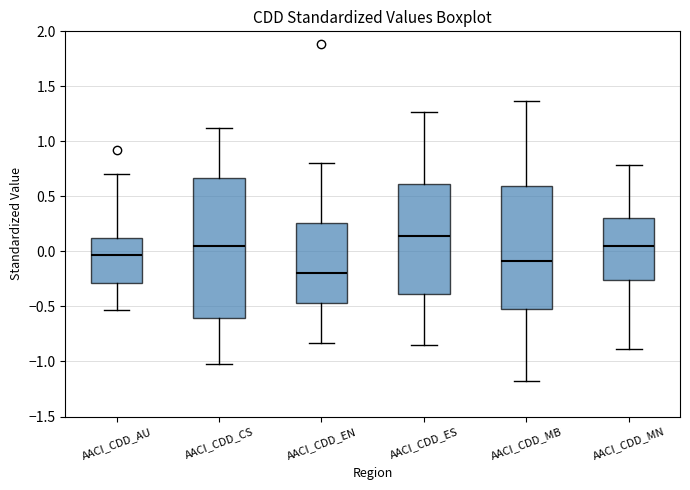

Where does the upper whisker of the box for AACI_CDD_MN end on the y-axis? The values are not printed on the chart, so give them approximately, as read against the axis.

0.80